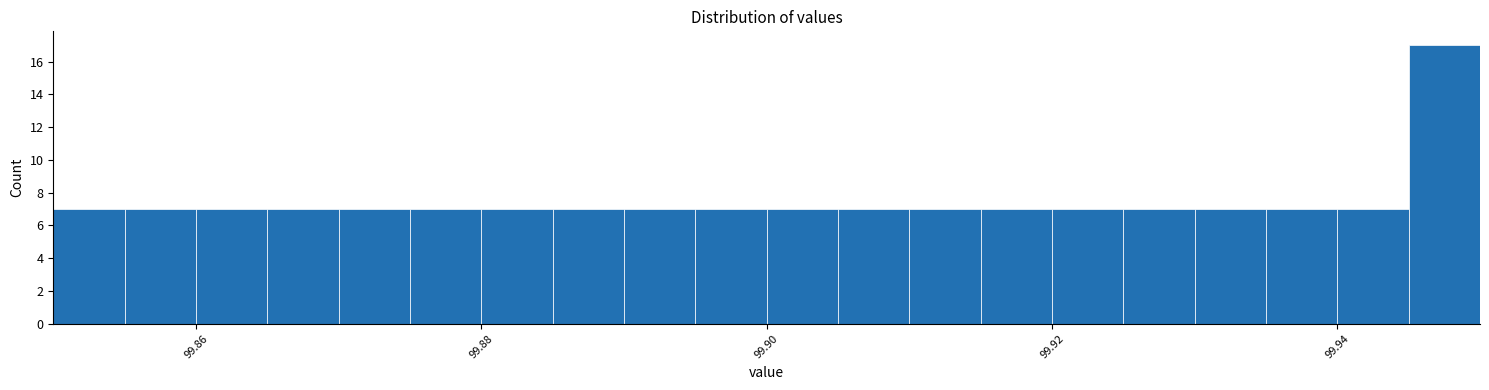

Around what value on the x-axis is the tallest bar? Give the approximate position of its centre, as read against the axis.

99.948